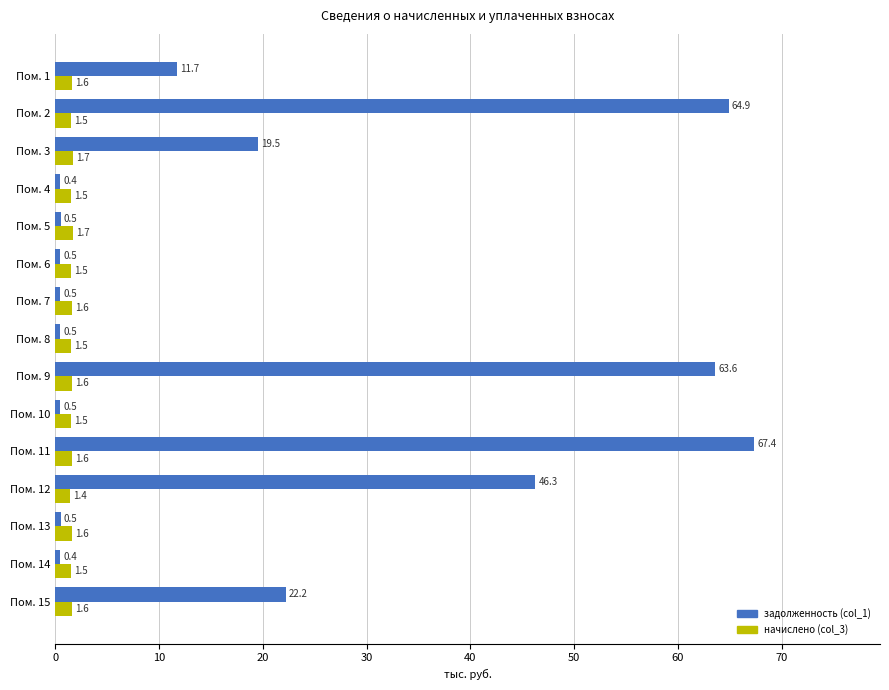

Which series has the largest range (max minus min)?

задолженность (col_1)